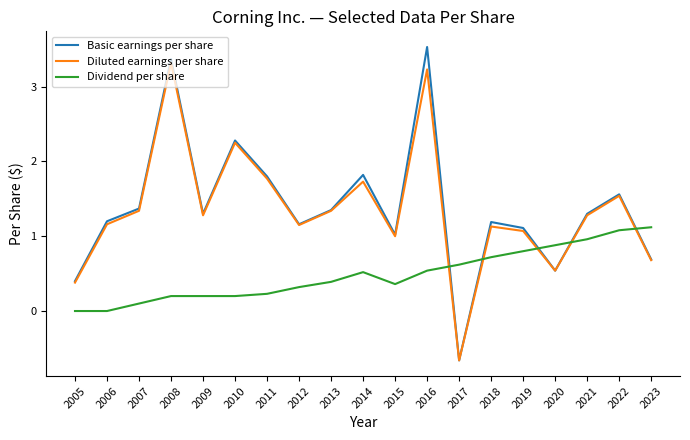

What is the greatest value displayed?

3.5